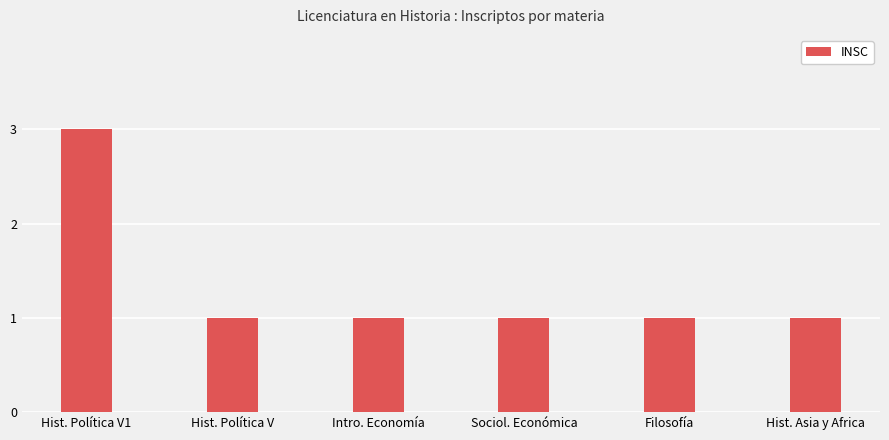

The chart shows a value of 1 at Filosofía. True or false?

True